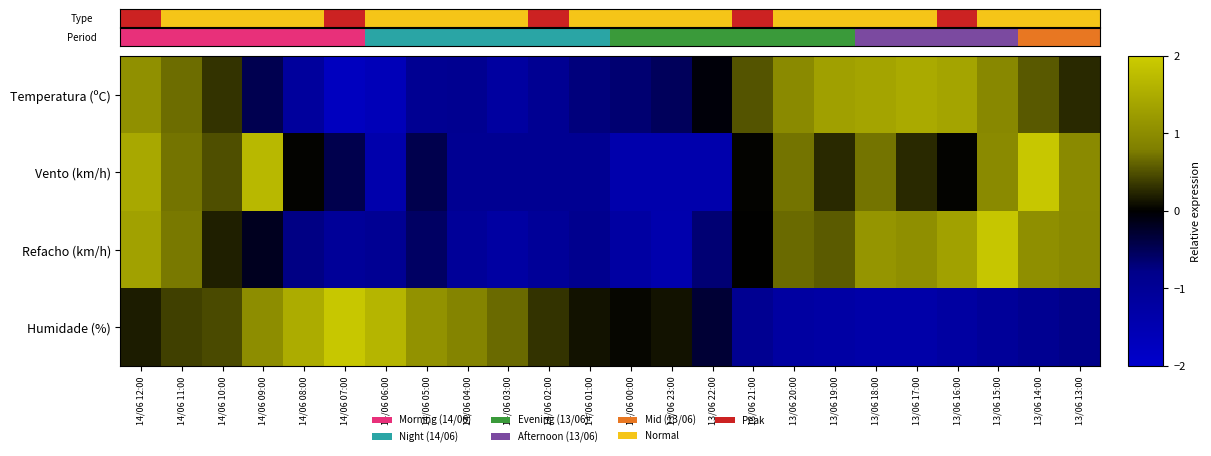

How many data points does each series have?

24